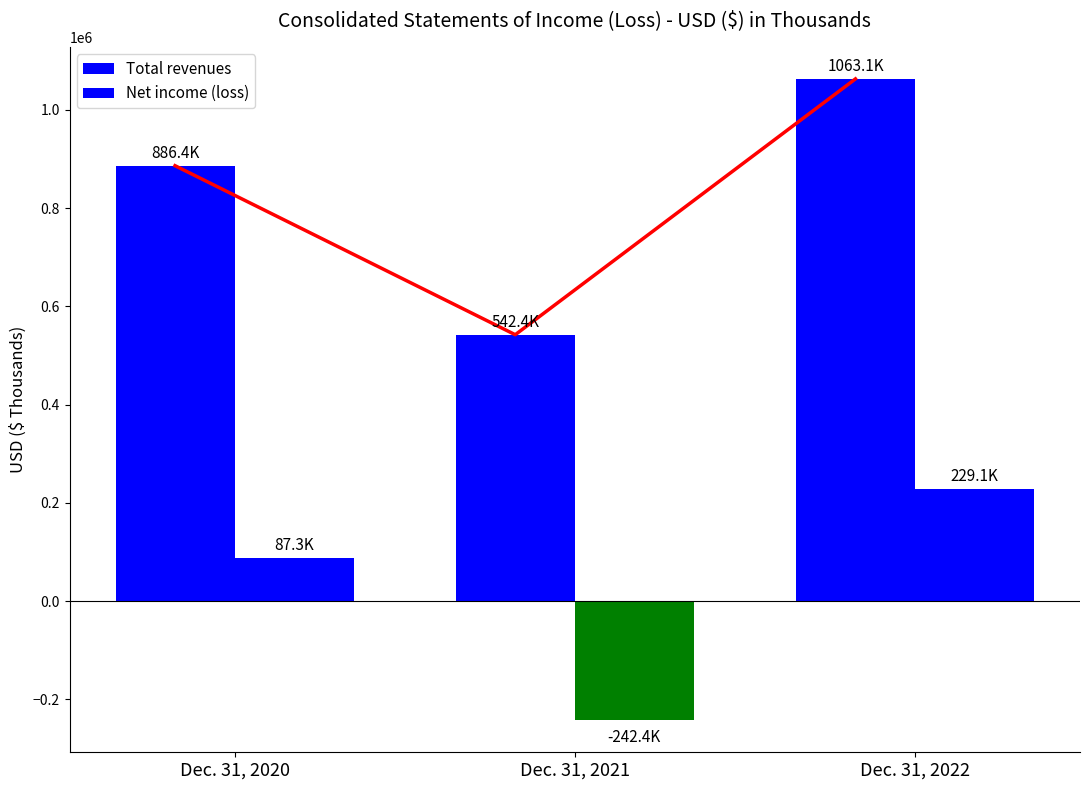

What is the sum of all Net income (loss) values?

74031